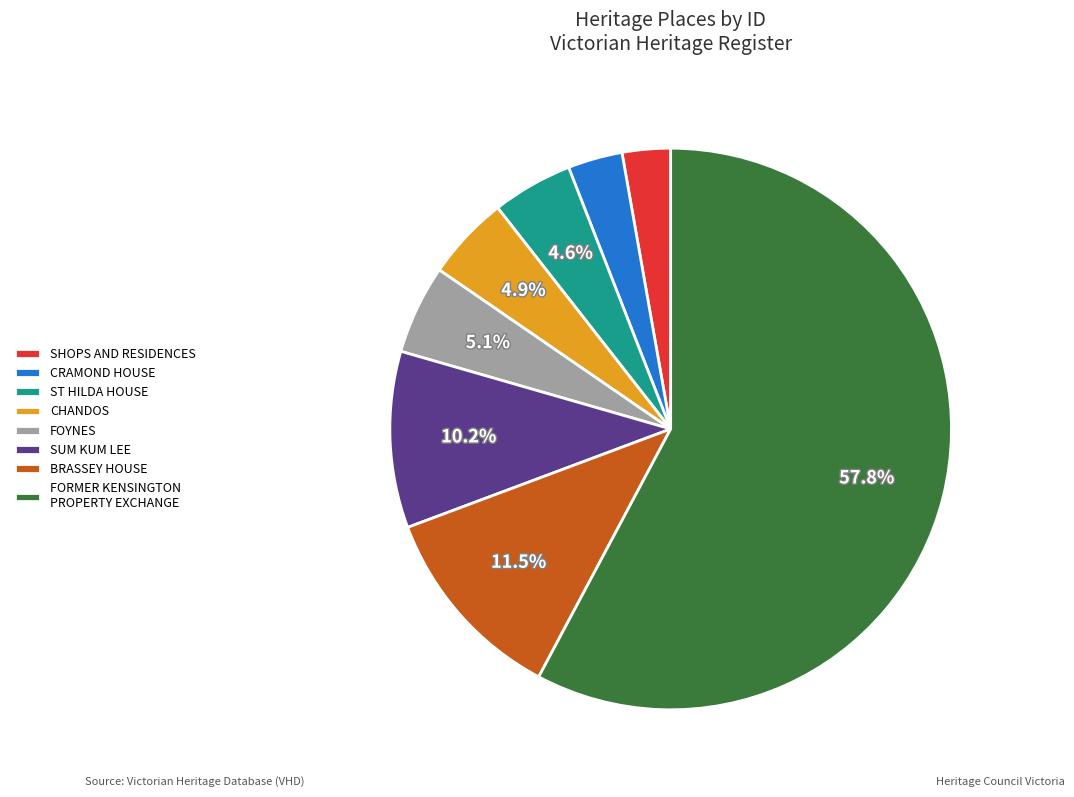

Which slice is the largest?

FORMER KENSINGTON PROPERTY EXCHANGE